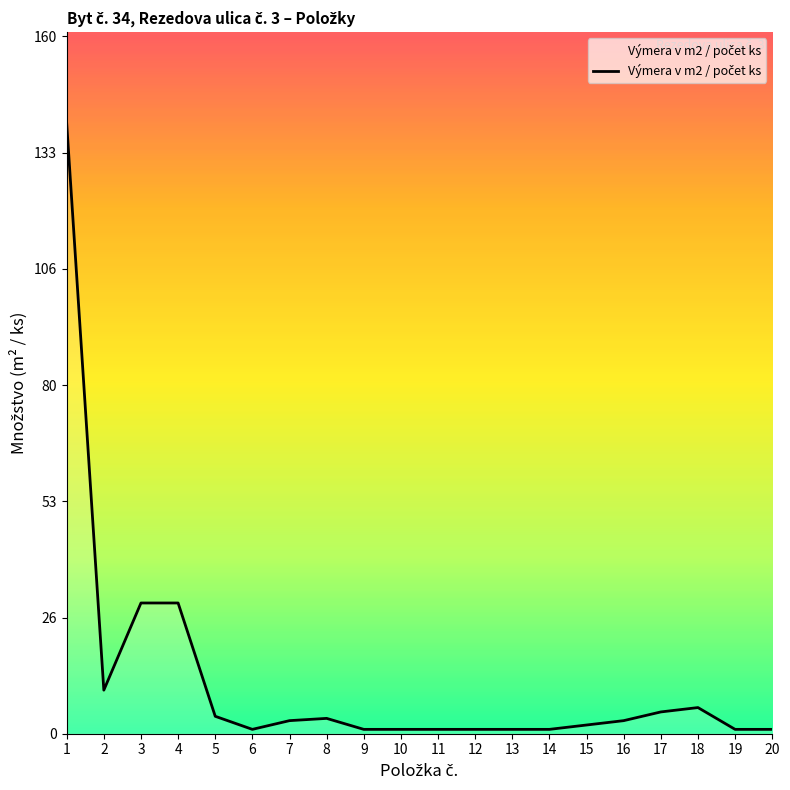

What is the sum of the values at 20 and 19?

2.0